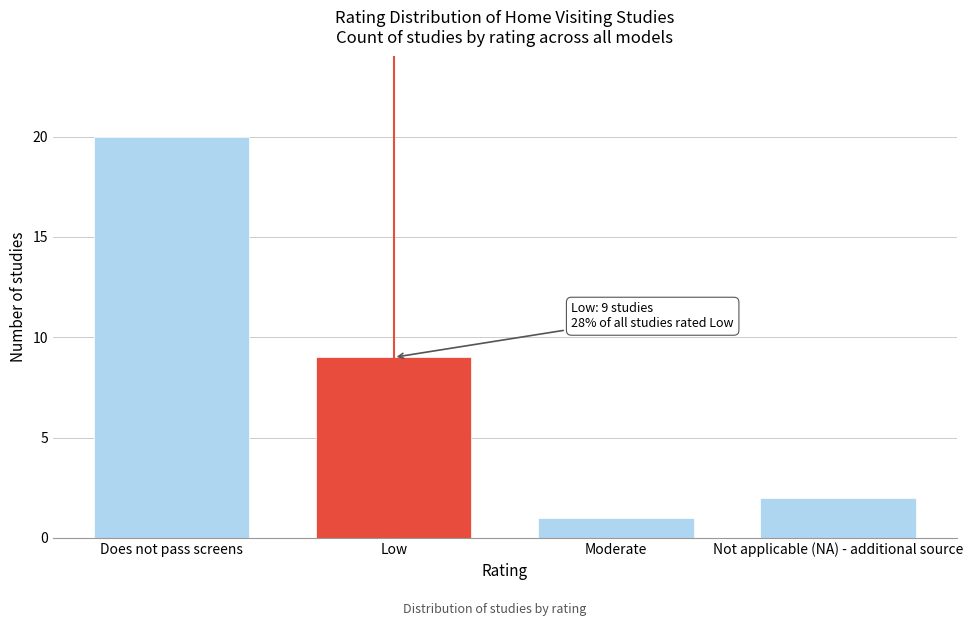

Reading right to left, extract all data points from this chart.

Not applicable (NA) - additional source=2	Moderate=1	Low=9	Does not pass screens=20